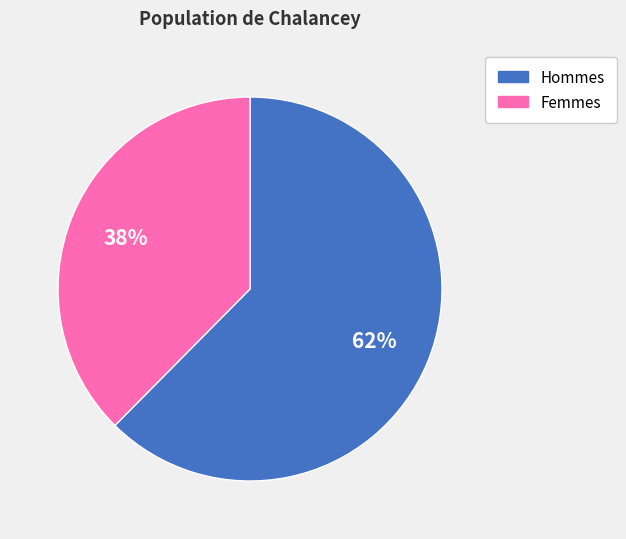

Which category has the biggest portion of the pie?

Hommes